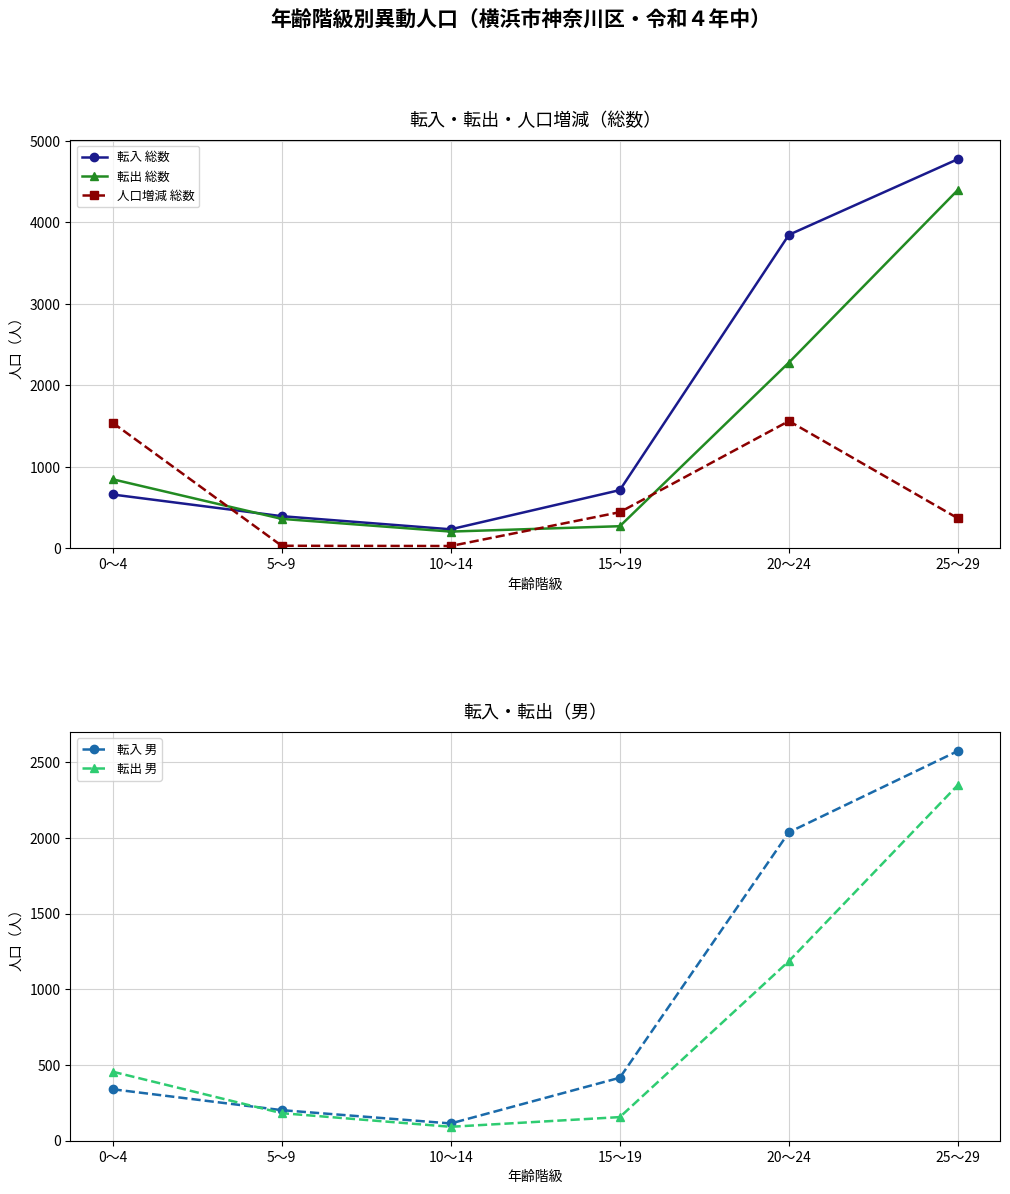

At which category does 転入 男 reach its first local valley?

10～14